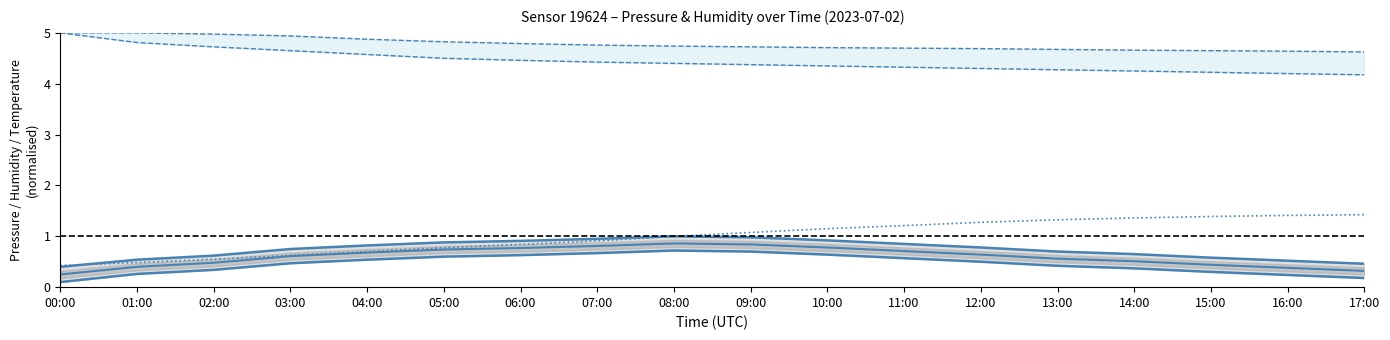

Which series has the largest total across all categories?

Humidity upper